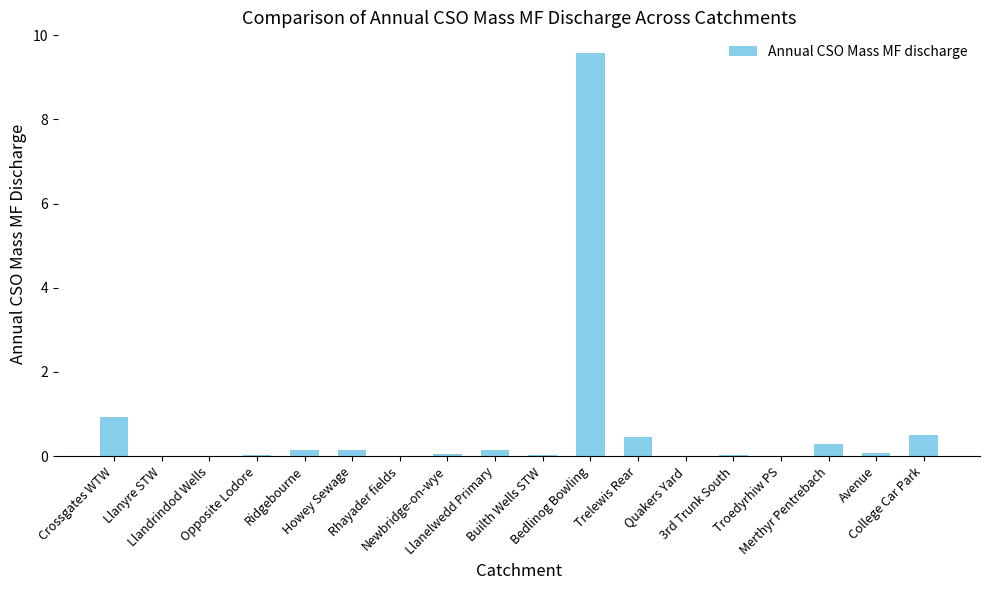

What is the sum of all values?

12.4